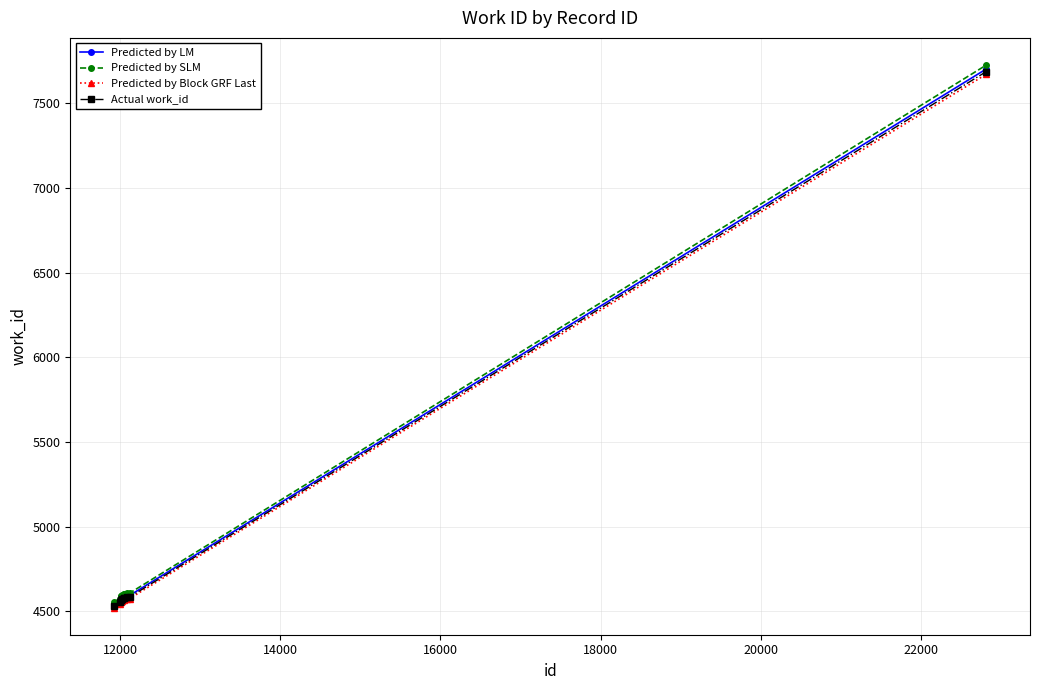

Which series has the largest range (max minus min)?

Predicted by SLM